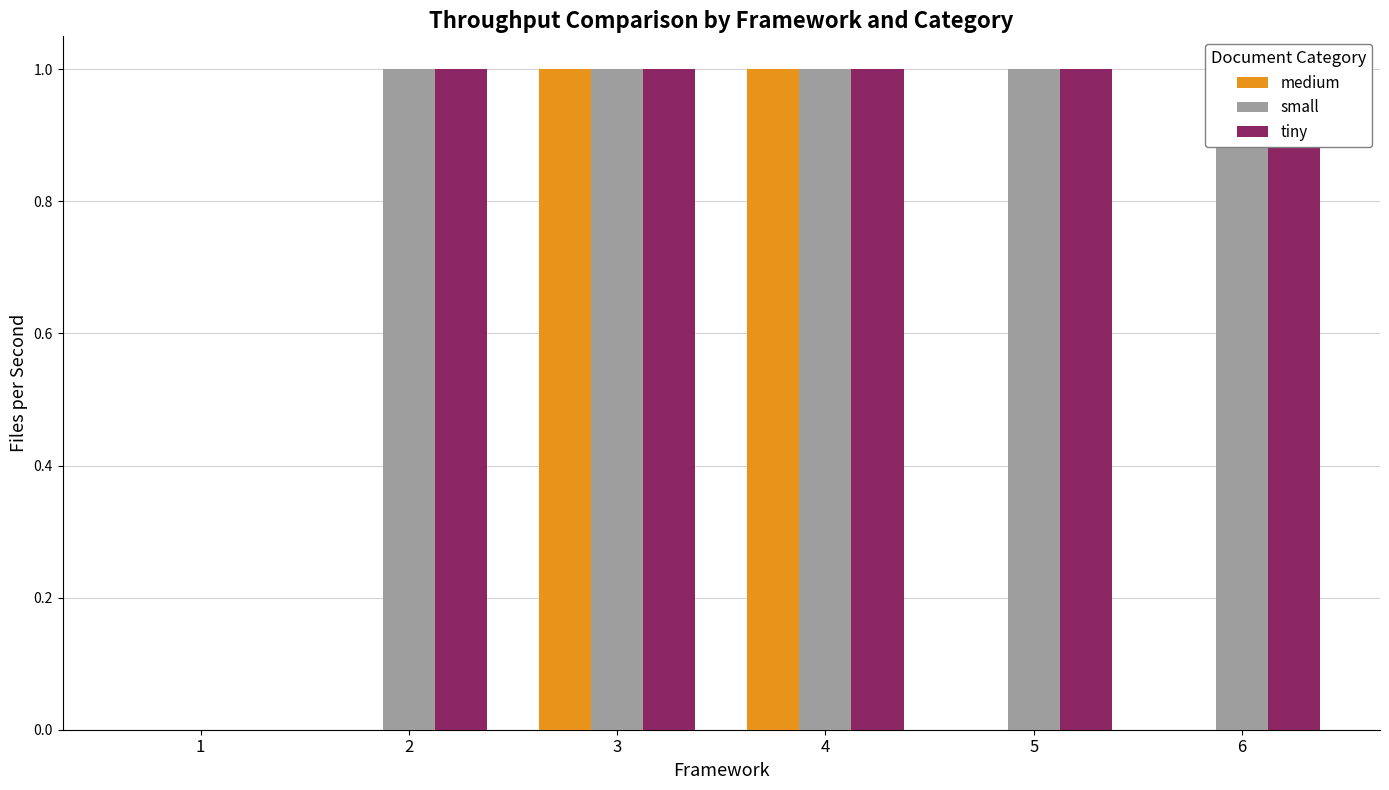

What is the difference between the maximum and minimum values in the tiny series?

1